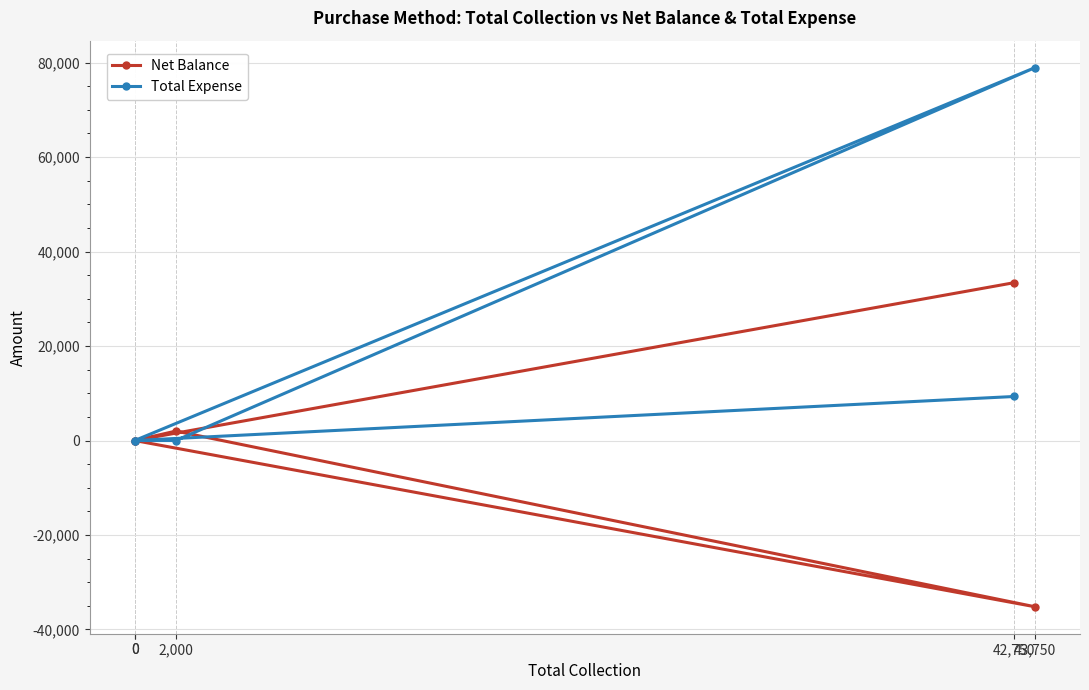

Reading left to right, transcribe all the data shown in this chart.

Net Balance: 42,750=33425	0=0	2,000=2000	43,750=-35195	0=0
Total Expense: 42,750=9325	0=0	2,000=0	43,750=78945	0=0